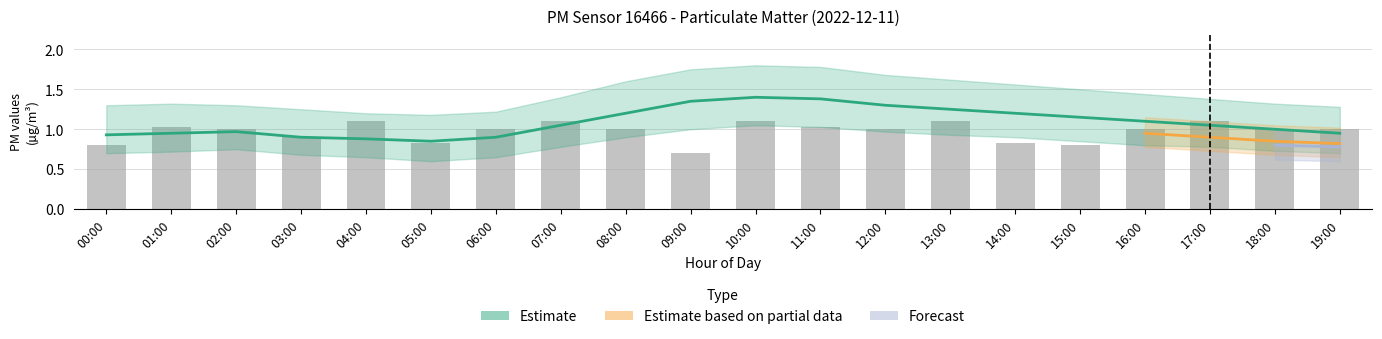

What is the sum of all P1_lower values?

16.2